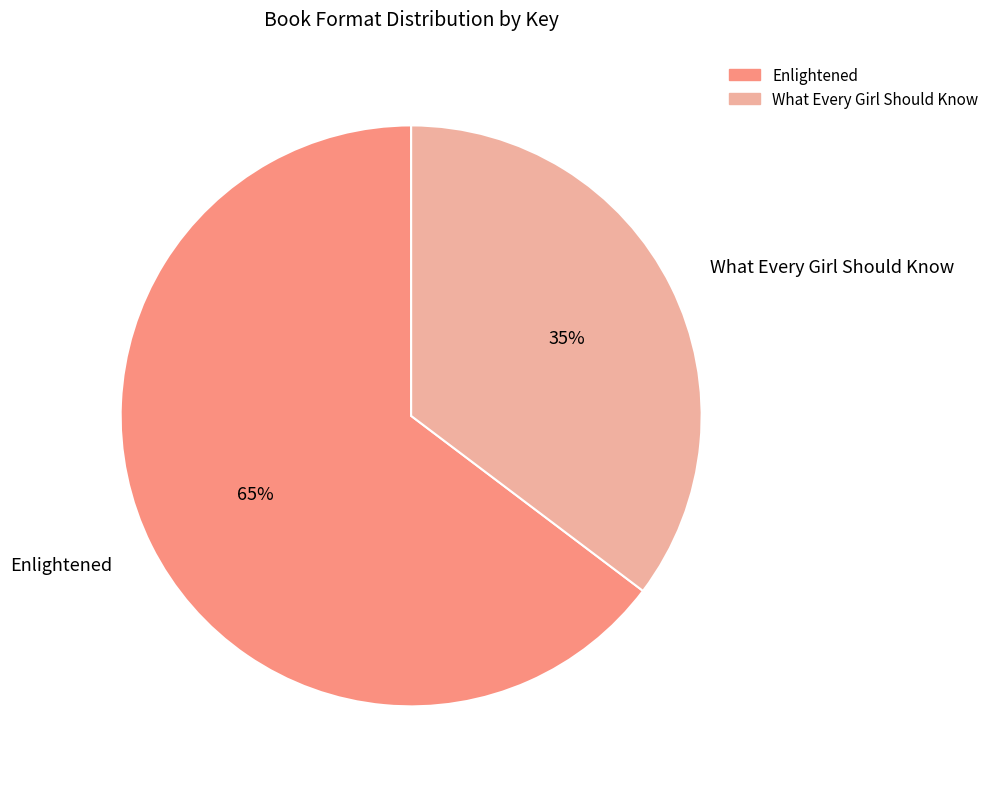

Count the number of slices in the pie.

2